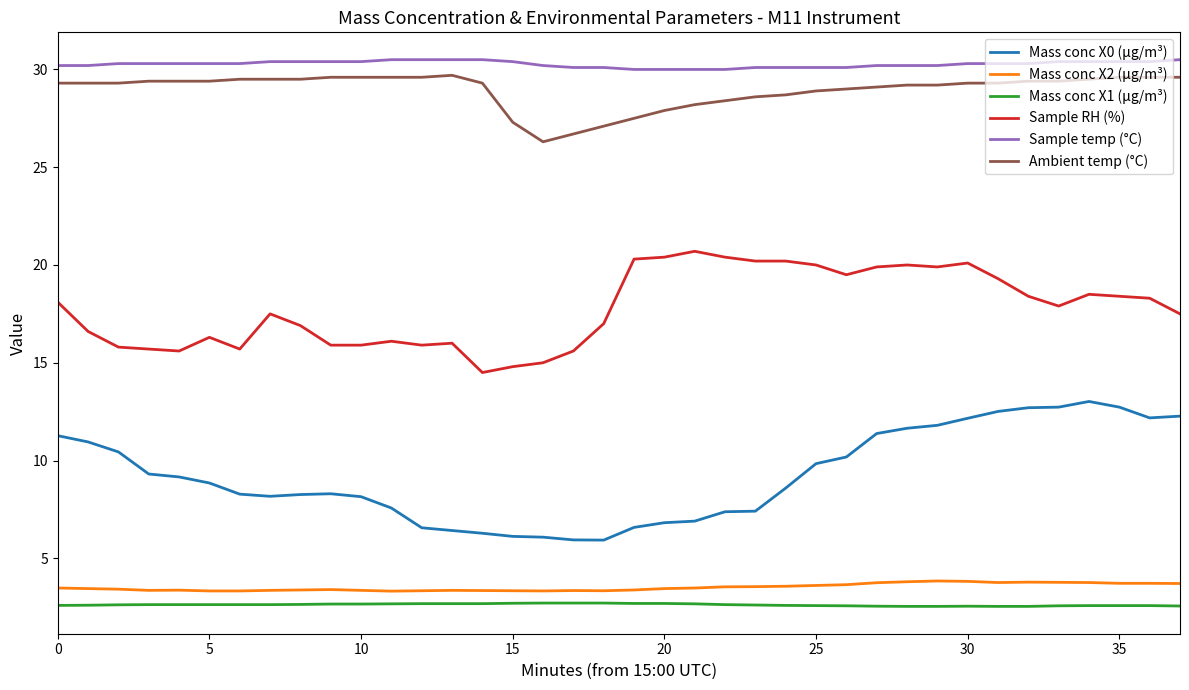

True or false: Mass conc X2 (μg/m³) and Ambient temp (°C) intersect in this chart.

False